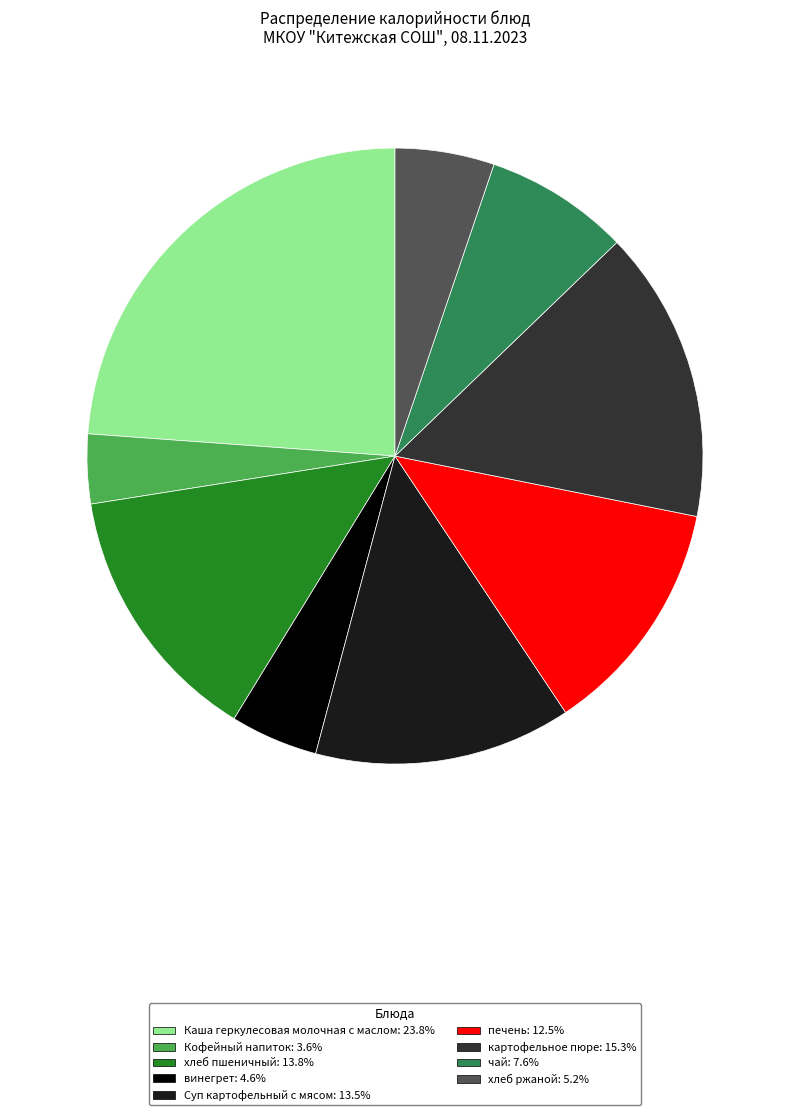

The винегрет slice represents 5% of the pie. True or false?

True